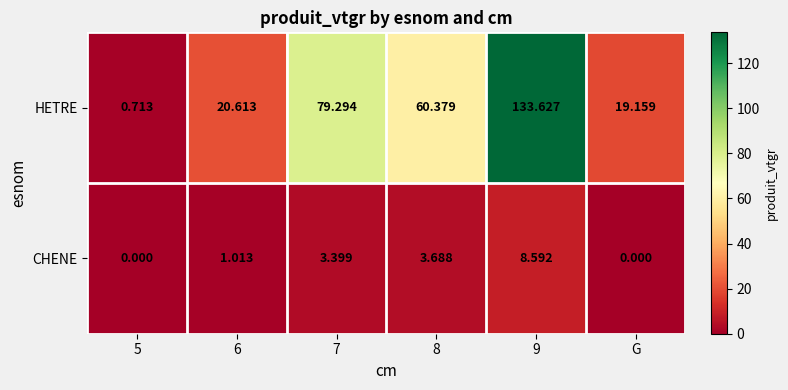

What is the difference between the highest and lowest values at 8?

56.7